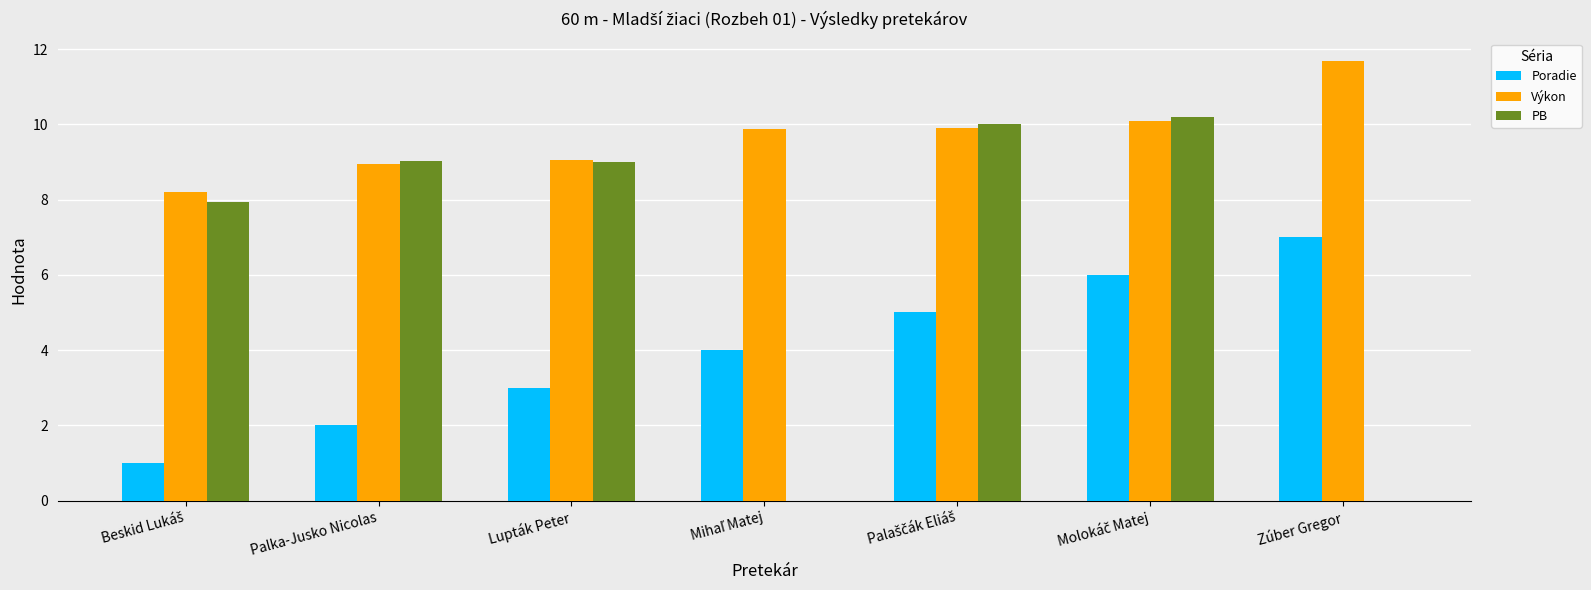

What is the sum of all Poradie values?

28.0